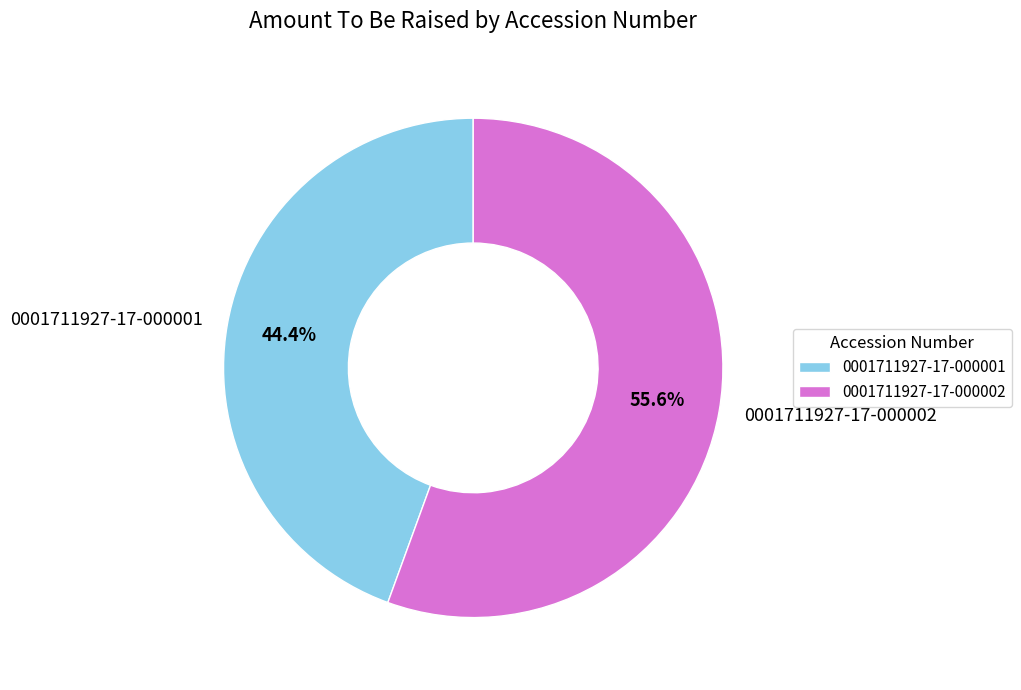

Approximately how many times larger is the value at 0001711927-17-000001 compared to 0001711927-17-000002?

0.8